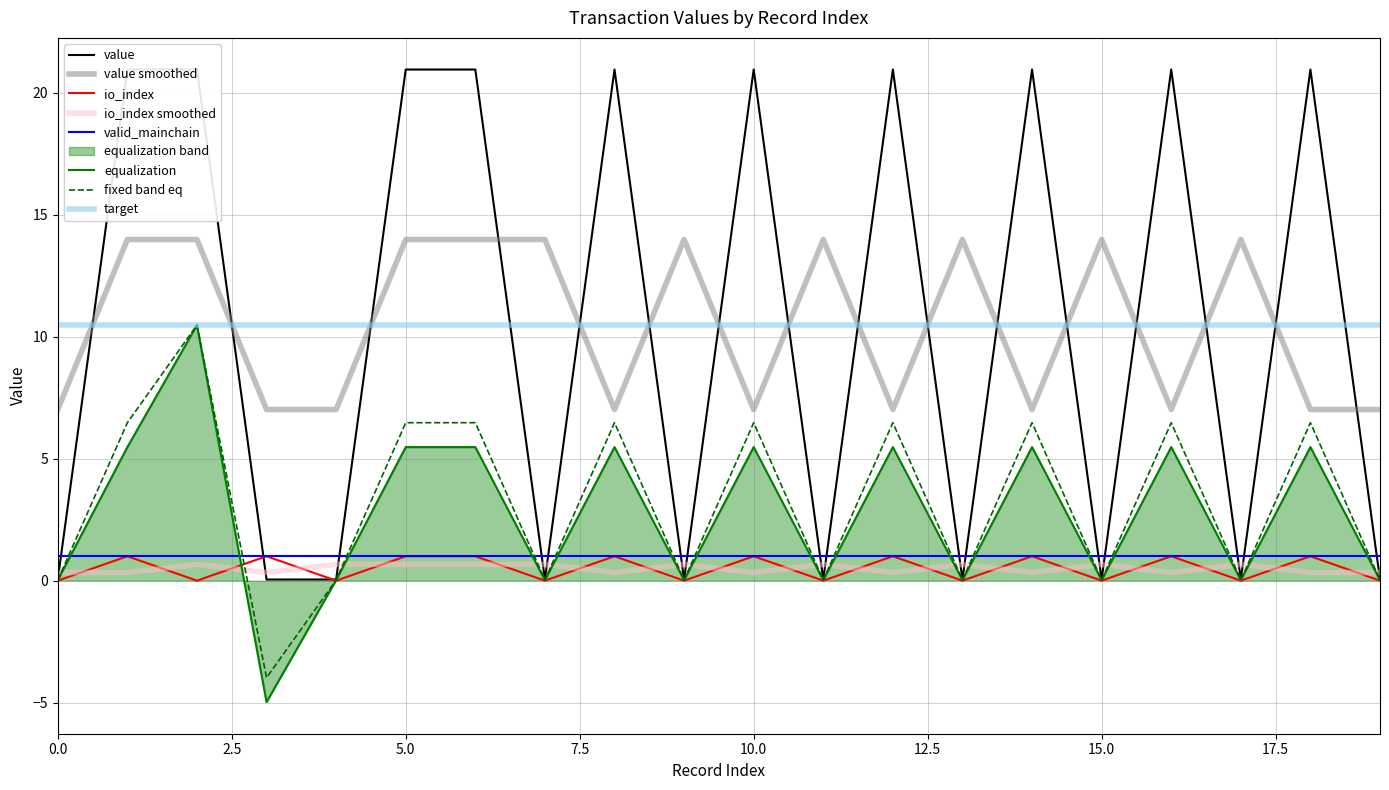

Which series ends up on top after the final intersection of value and io_index?

value